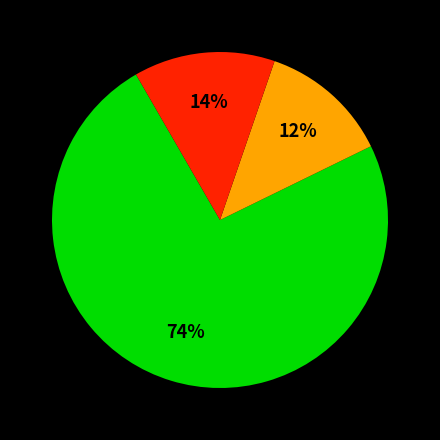

Is there a majority slice in this chart?

Yes